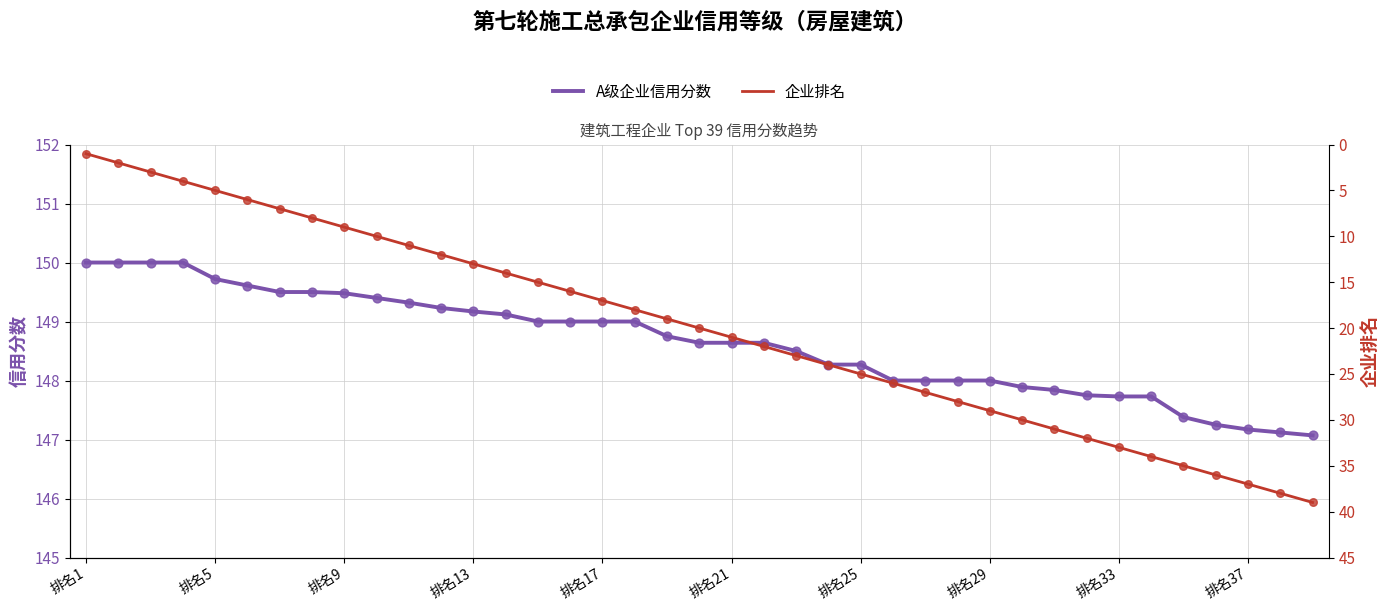

What is the minimum value for A级企业信用分数?

147.1